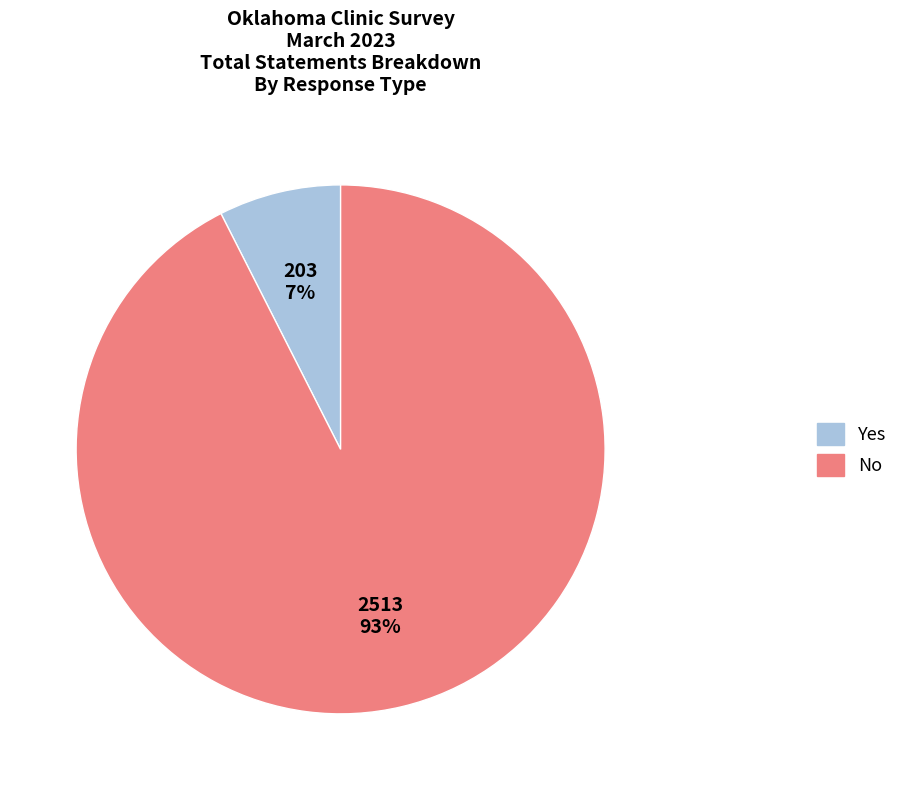

How many segments does this pie chart have?

2